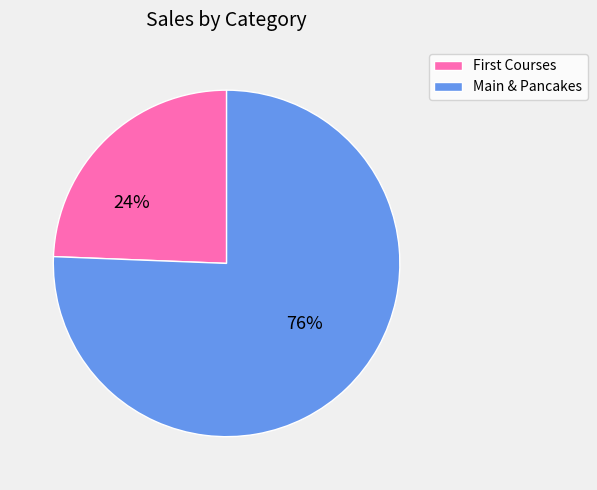

Rank the categories by value from highest to lowest.

Main & Pancakes, First Courses